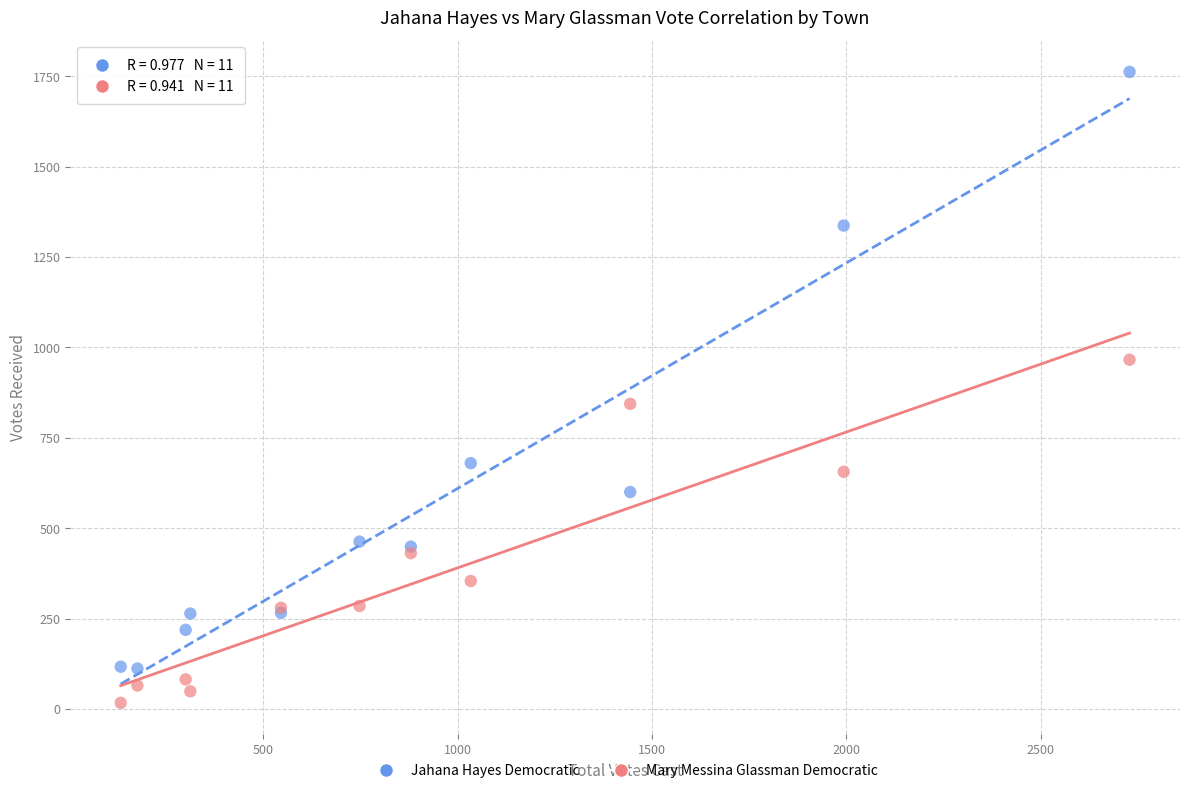

Which series reaches the minimum Y coordinate?

Mary Messina Glassman Democratic